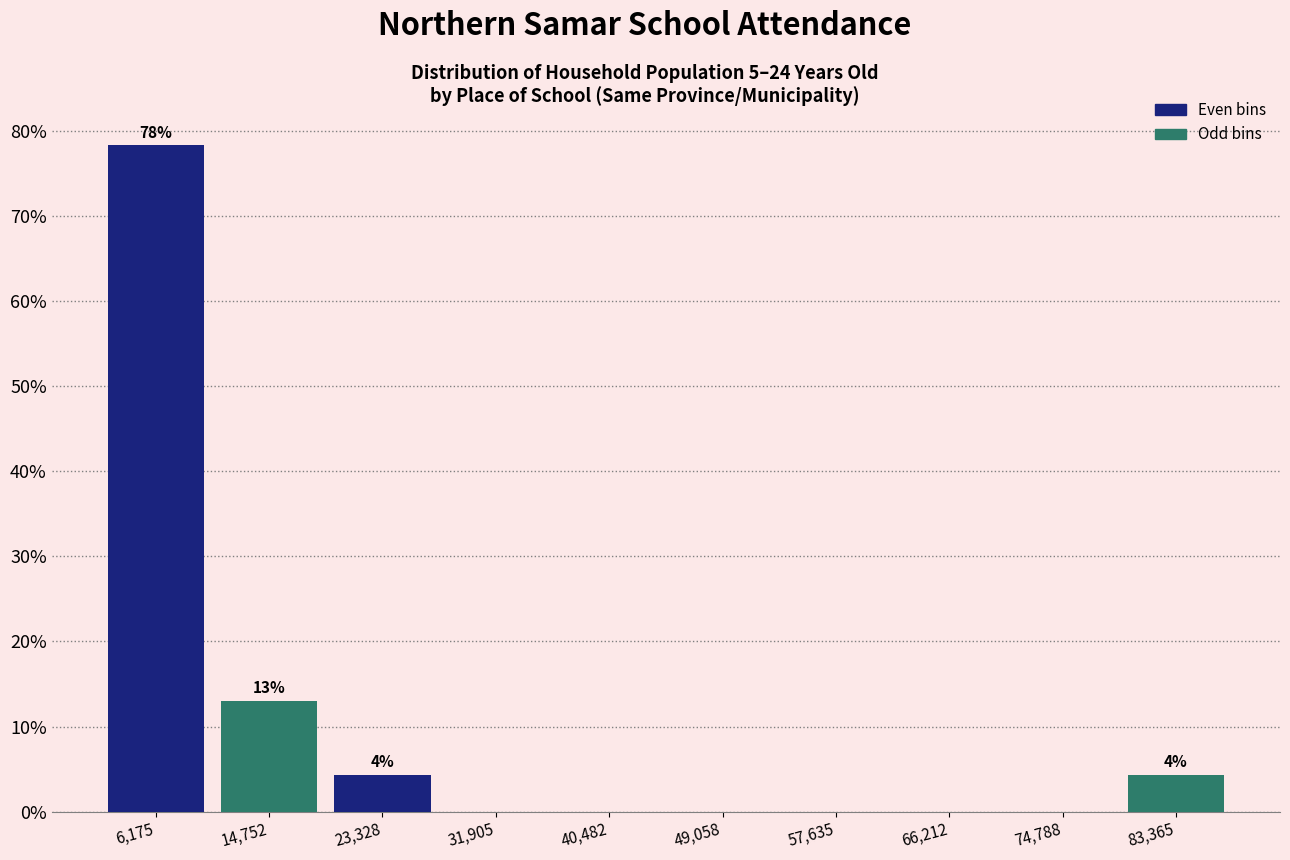

Over which range of the x-axis is the bar tallest?

2000 to 10000